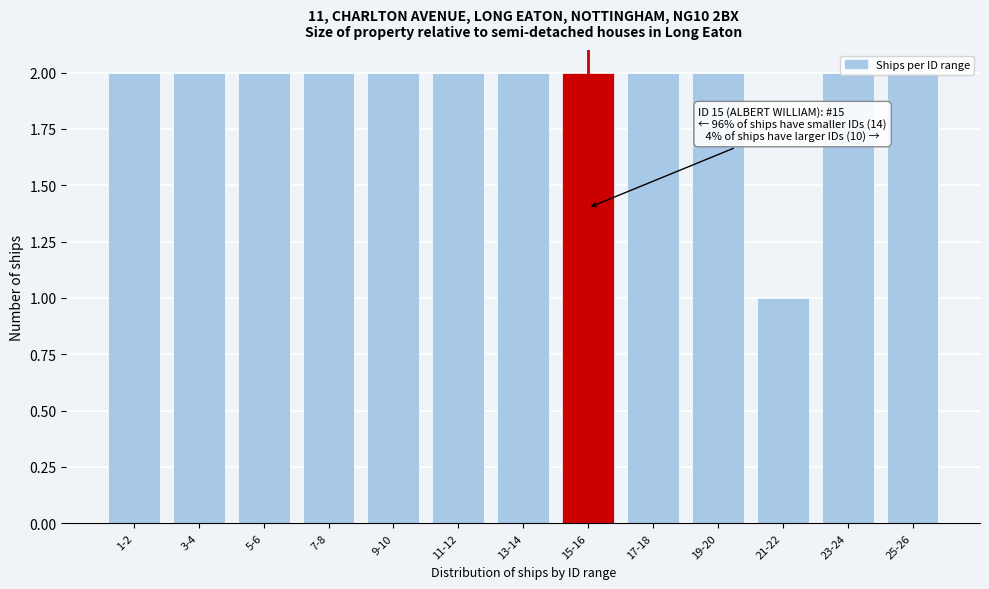

At which category does the chart reach its minimum across all series?

21-22